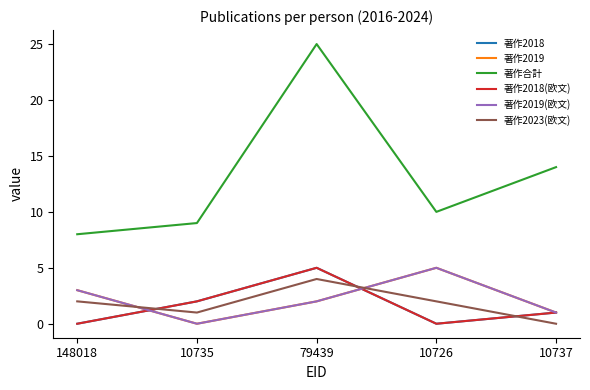

Does the chart have visible grid lines?

No